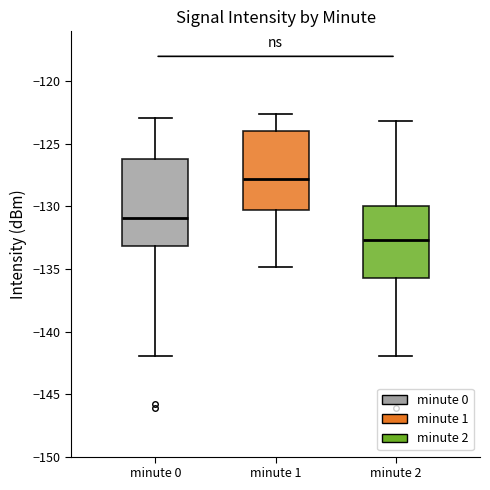

Reading left to right, transcribe this box plot: for each box, give where its median line is, the range the box spans, and where its two whiskers end, as read against the y-axis. The values are not printed on the chart, so give them approximately, as read against the axis.

minute 0: median -131.0, box -133.0 to -126.0, whiskers -142.0 to -123.0
minute 1: median -128.0, box -130.5 to -124.0, whiskers -135.0 to -122.5
minute 2: median -132.5, box -135.5 to -130.0, whiskers -142.0 to -123.0